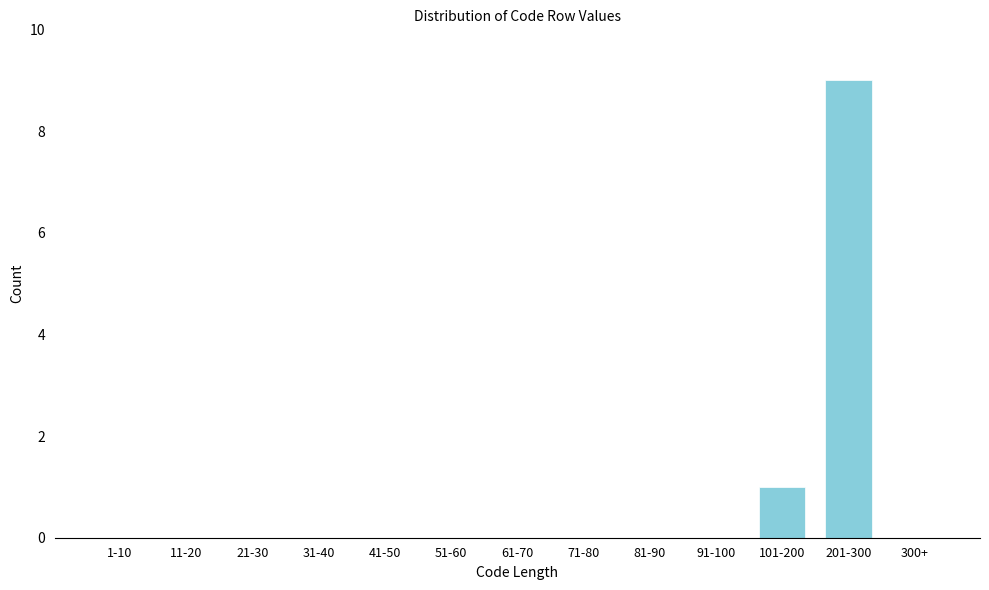

Reading right to left, extract all data points from this chart.

300+=0	201-300=9	101-200=1	91-100=0	81-90=0	71-80=0	61-70=0	51-60=0	41-50=0	31-40=0	21-30=0	11-20=0	1-10=0